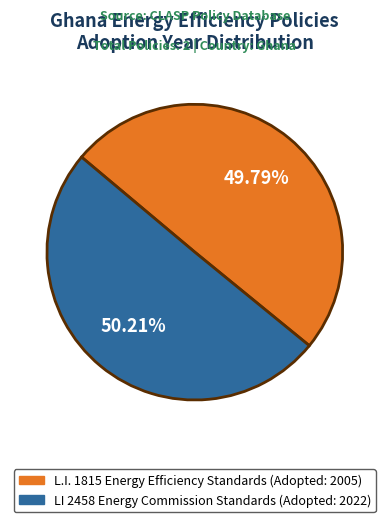

Combined, do L.I. 1815 Energy Efficiency Standards (Adopted: 2005) and LI 2458 Energy Commission Standards (Adopted: 2022) account for over 50%?

Yes